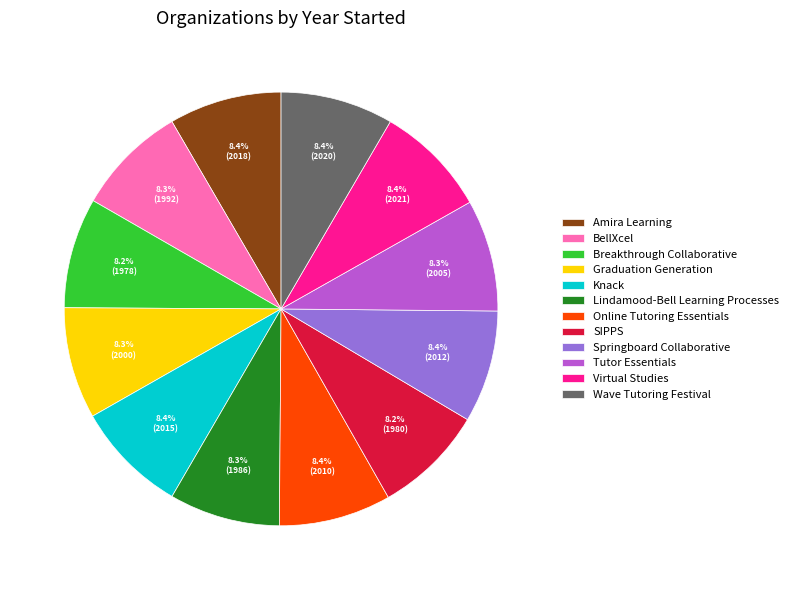

Is there any slice that represents more than half of the pie?

No